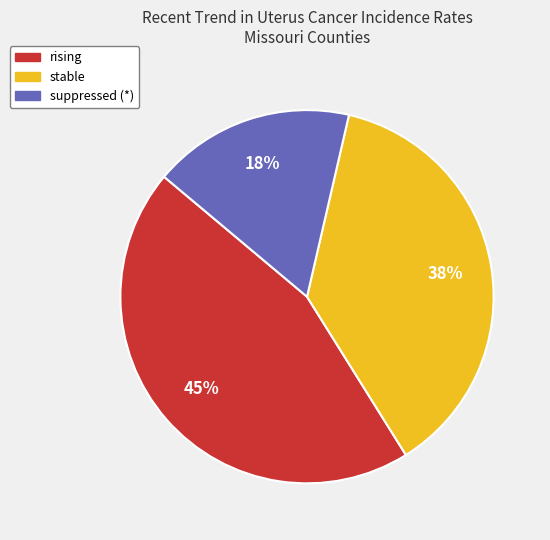

To the nearest percent, what is the average slice percentage?

33%